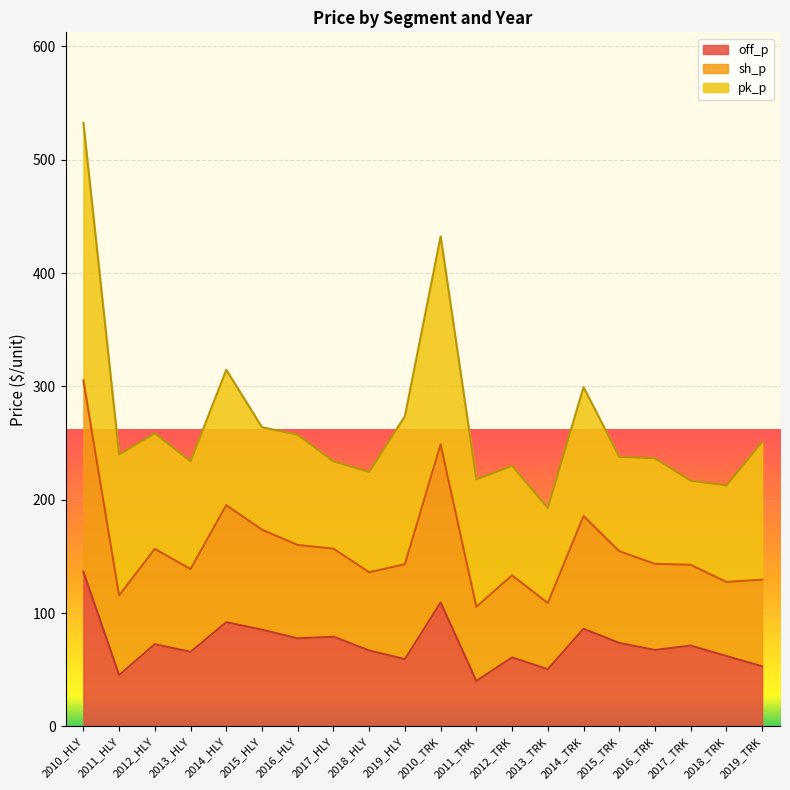

At which category does off_p reach its first local valley?

2011_HLY